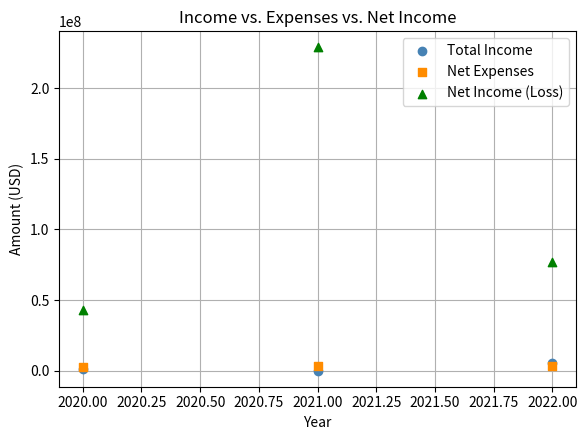

Which series reaches the minimum Y coordinate?

Total Income